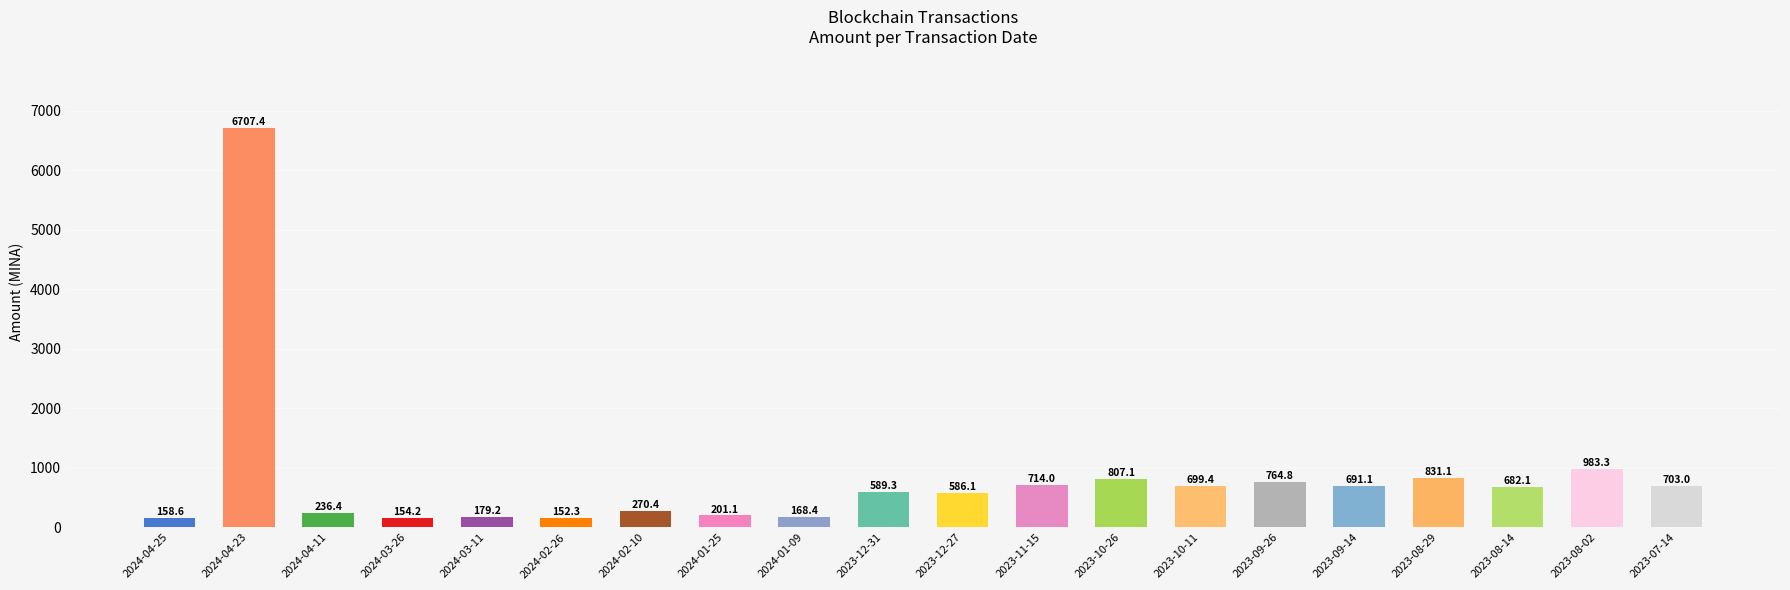

What is the change in value from 2024-02-10 to 2023-07-14?

+432.7